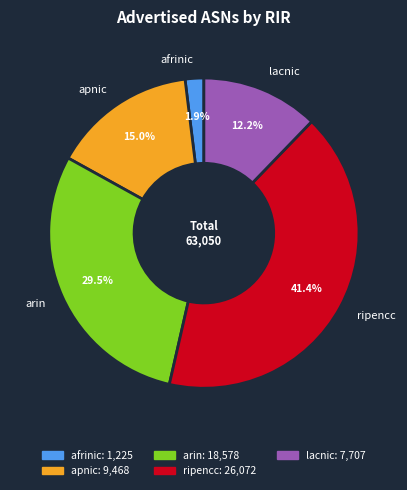

To the nearest percent, what is the combined percentage of lacnic and ripencc?

54%